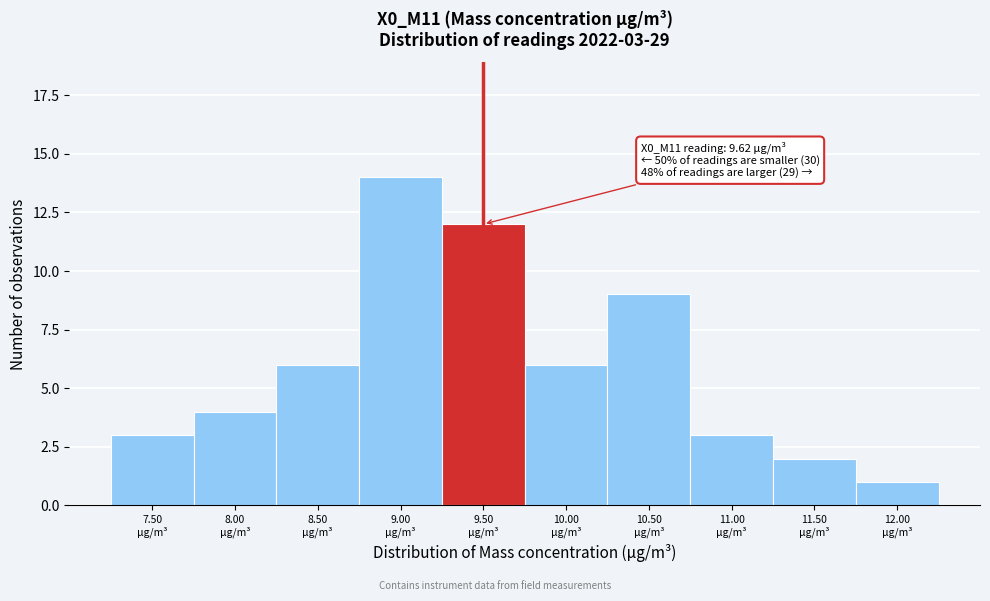

Reading left to right, extract all data points from this chart.

3	4	6	14	12	6	9	3	2	1